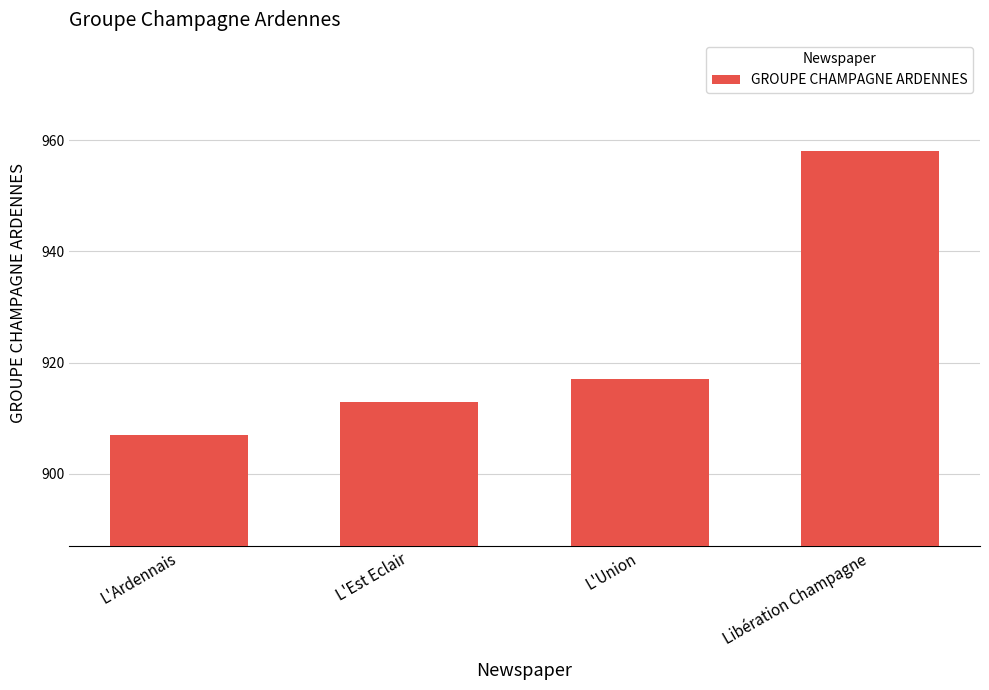

Count the number of categories in the chart.

4